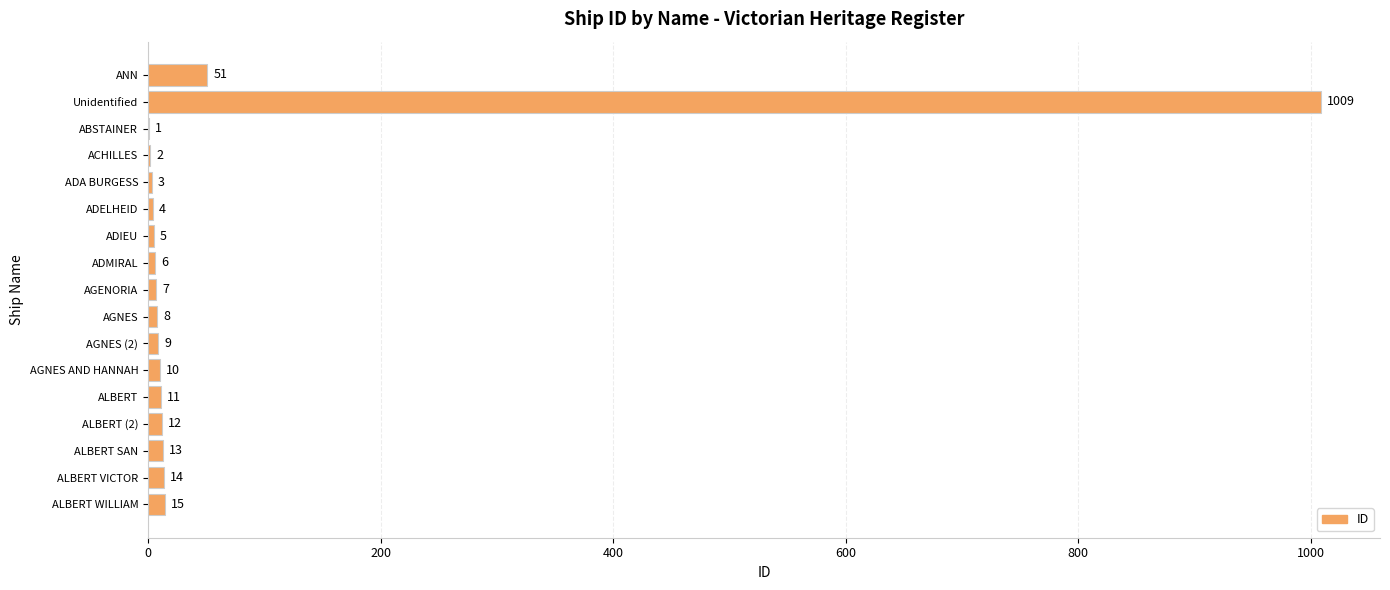

What is the maximum value shown in the chart?

1009